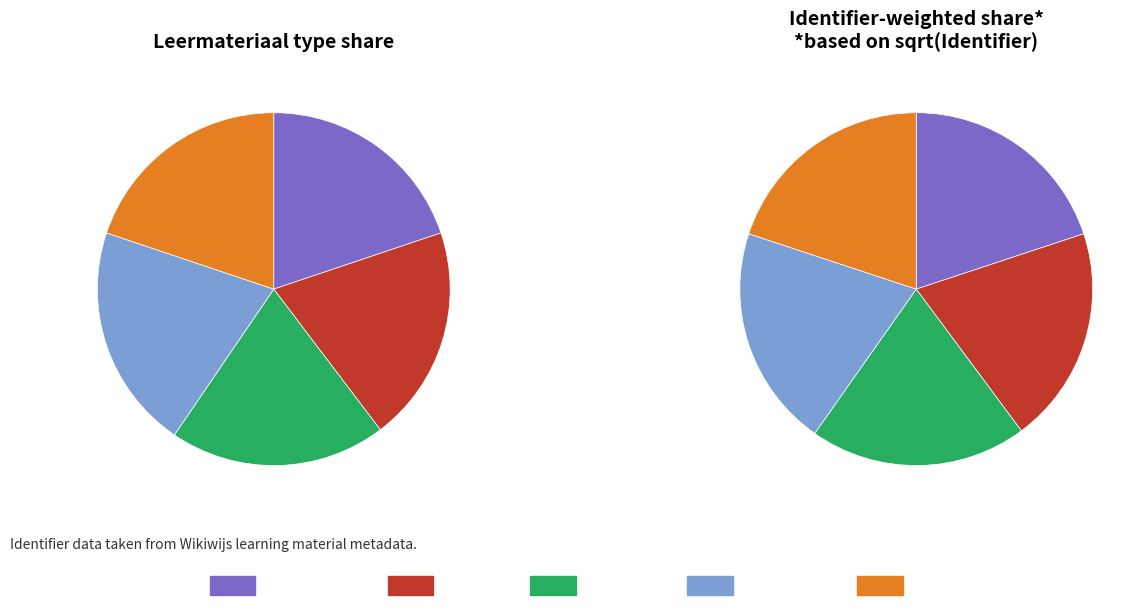

What is the ratio of the value at Toetsing to the value at Startpagina?

1.0